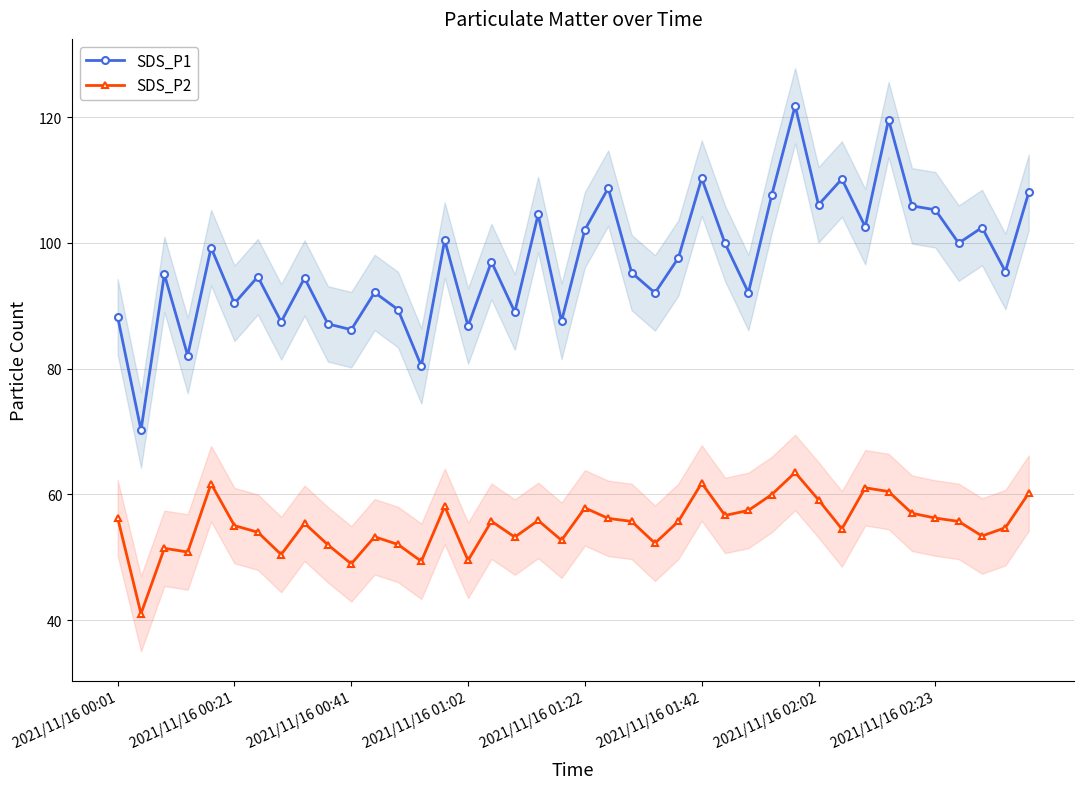

Rank the series by their average value, from lowest to highest.

SDS_P2, SDS_P1